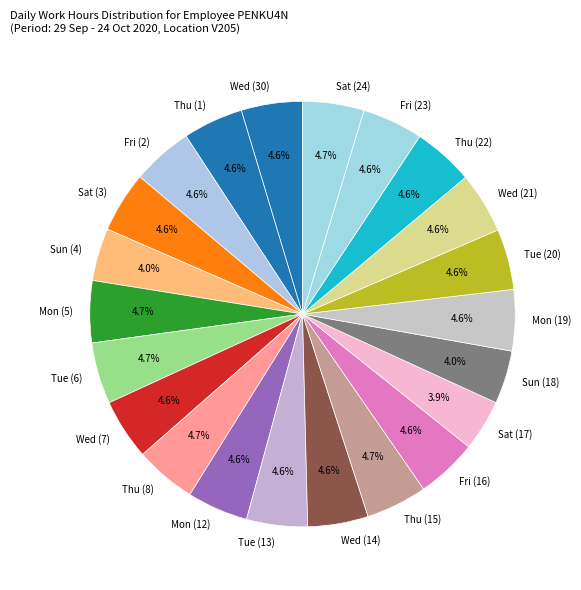

Combined, do Sat (3) and Fri (23) account for over 50%?

No